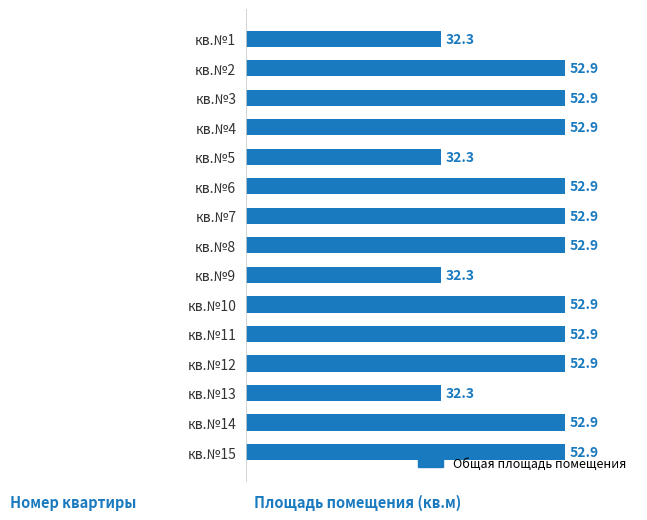

What is the maximum value shown in the chart?

52.9